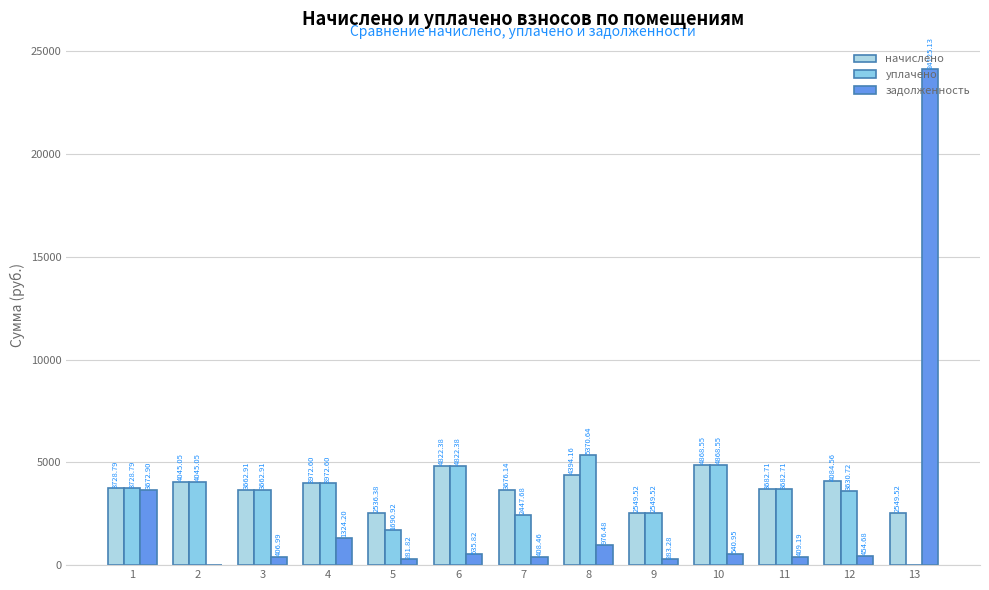

How many series are shown in this chart?

3